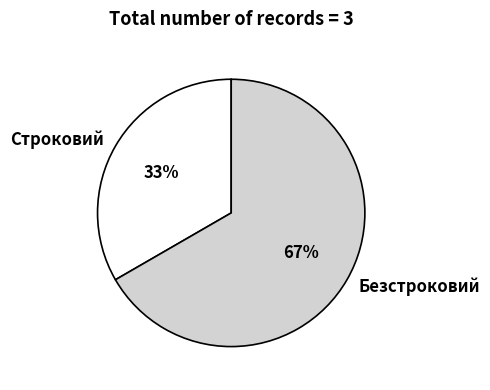

Which category accounts for the majority?

Безстроковий